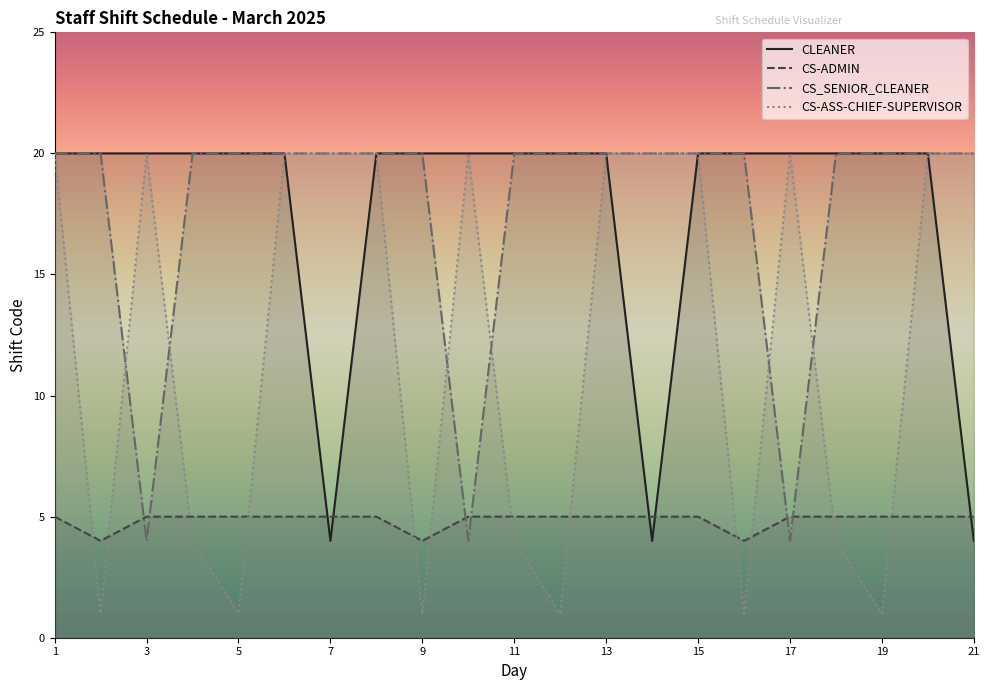

Reading right to left, transcribe all the data shown in this chart.

CLEANER: 4	20	20	20	20	20	20	4	20	20	20	20	20	20	4	20	20	20	20	20	20
CS-ADMIN: 5	5	5	5	5	4	5	5	5	5	5	5	4	5	5	5	5	5	5	4	5
CS_SENIOR_CLEANER: 20	20	20	20	4	20	20	20	20	20	20	4	20	20	20	20	20	20	4	20	20
CS-ASS-CHIEF-SUPERVISOR: 20	20	1	4	20	1	20	20	20	1	4	20	1	20	20	20	1	4	20	1	20